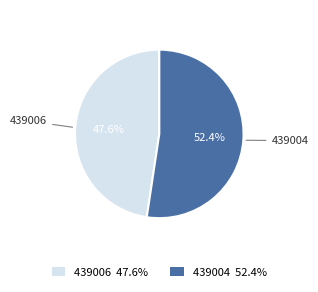

To the nearest percent, what is the combined percentage of 439004 and 439006?

100%